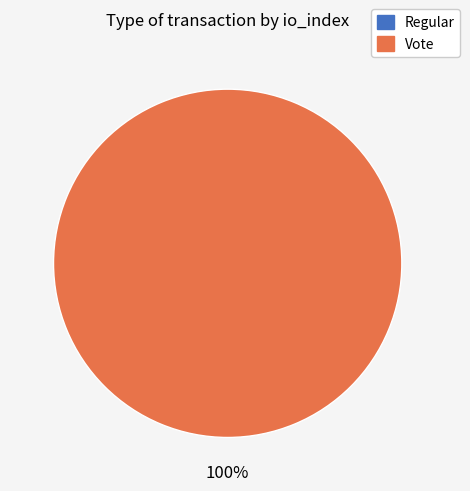

To the nearest percent, what is the difference between the largest and smallest slice percentages?

100%